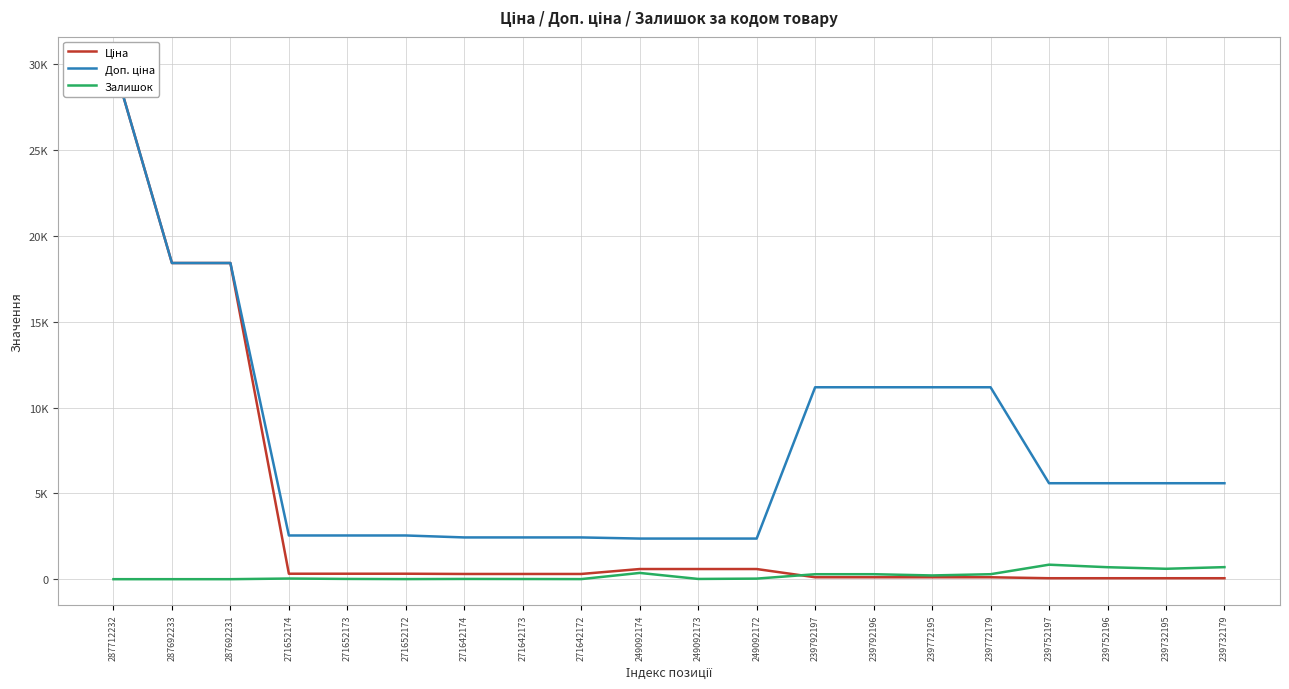

Reading right to left, what are all the values shown in this chart?

Ціна: 239732179=55.9	239732195=55.9	239752196=55.9	239752197=55.9	239772179=111.8	239772195=111.8	239792196=111.8	239792197=111.8	249092172=591.6	249092173=591.6	249092174=591.6	271642172=304.1	271642173=304.1	271642174=304.1	271652172=318.3	271652173=318.3	271652174=318.3	287692231=18420.9	287692233=18420.9	287712232=30102.8
Доп. ціна: 239732179=5591.0	239732195=5591.0	239752196=5591.0	239752197=5591.0	239772179=11182.0	239772195=11182.0	239792196=11182.0	239792197=11182.0	249092172=2366.5	249092173=2366.5	249092174=2366.5	271642172=2432.8	271642173=2432.8	271642174=2432.8	271652172=2546.4	271652173=2546.4	271652174=2546.4	287692231=18420.9	287692233=18420.9	287712232=30102.8
Залишок: 239732179=702.0	239732195=606.0	239752196=698.0	239752197=845.0	239772179=290.0	239772195=218.0	239792196=290.0	239792197=289.0	249092172=33.0	249092173=14.0	249092174=365.0	271642172=5.0	271642173=10.0	271642174=14.0	271652172=5.0	271652173=15.0	271652174=38.0	287692231=0.0	287692233=0.0	287712232=0.0